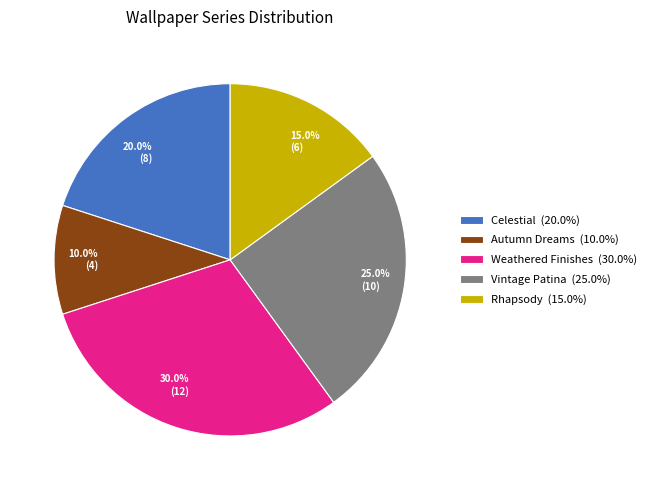

Between Vintage Patina and Weathered Finishes, which is larger?

Weathered Finishes